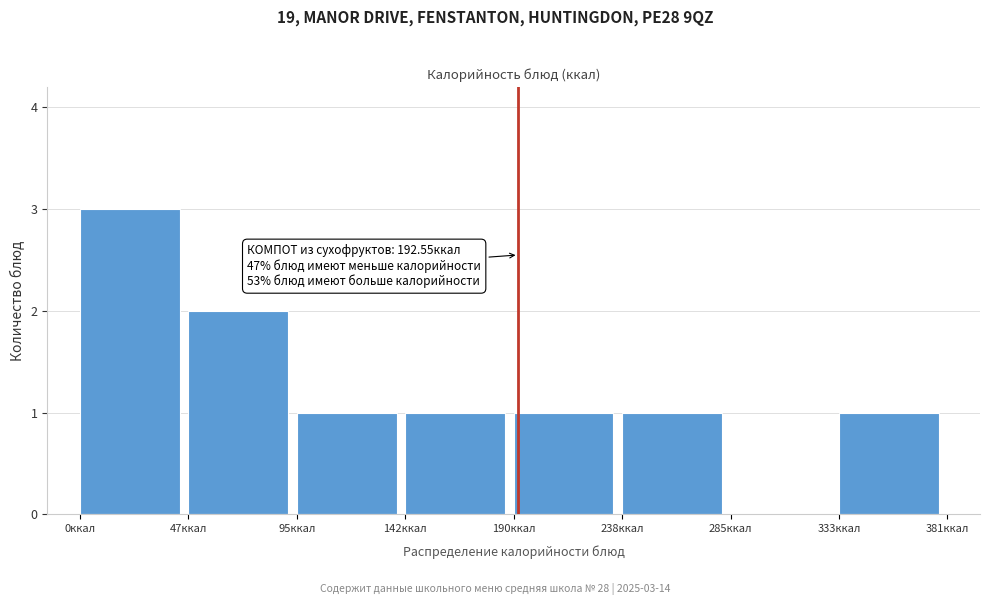

Over which range of the x-axis is the bar tallest?

0 to 50